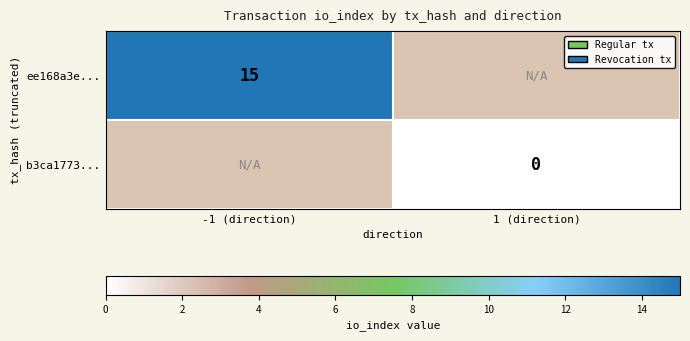

Count the number of data series in this chart.

2